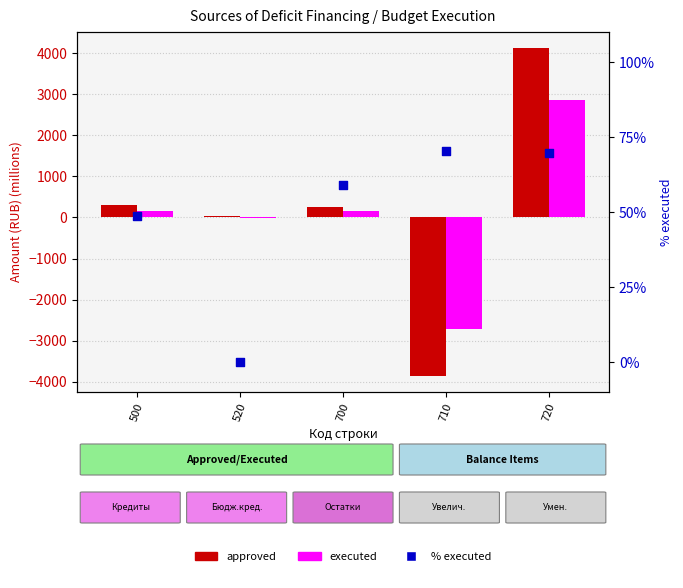

Which series has the largest total across all categories?

approved (million RUB)